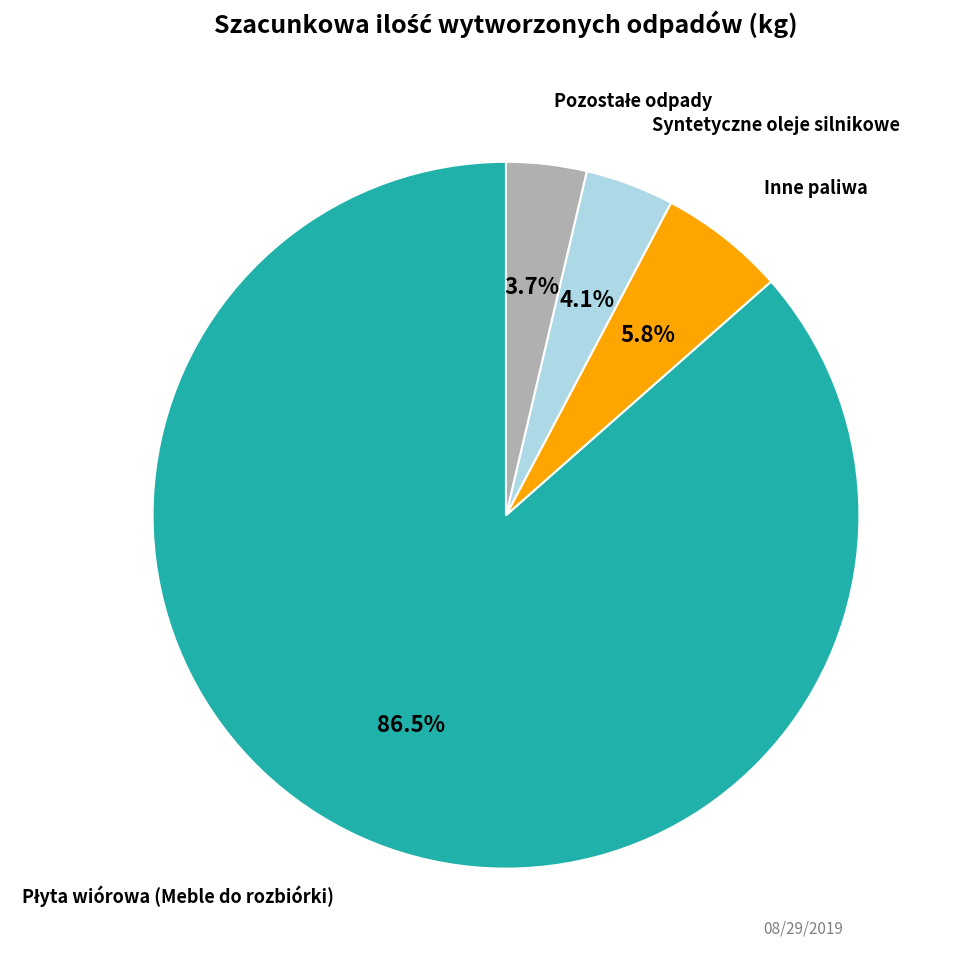

Is there any slice that represents more than half of the pie?

Yes